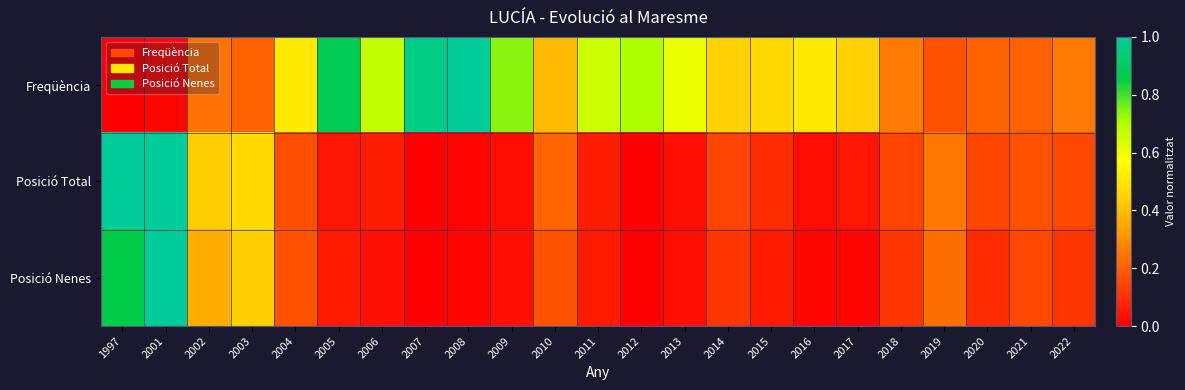

At how many categories does at least one series exceed 0?

23